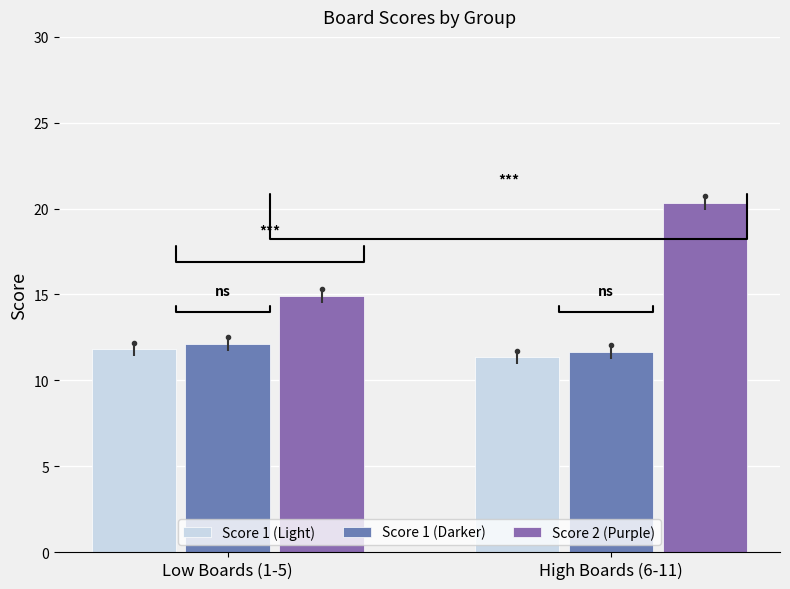

Reading right to left, extract all data points from this chart.

Score 1 (Light): 11.3	11.8
Score 1 (Darker): 11.6	12.1
Score 2 (Purple): 20.3	14.9